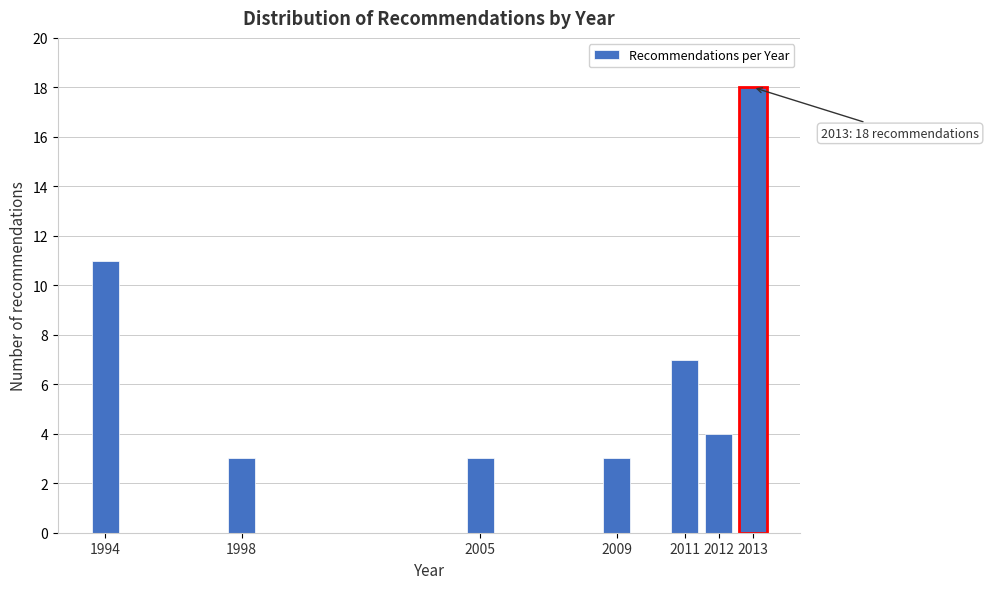

Reading left to right, list all the values displayed in this chart.

1994=11	1998=3	2005=3	2009=3	2011=7	2012=4	2013=18